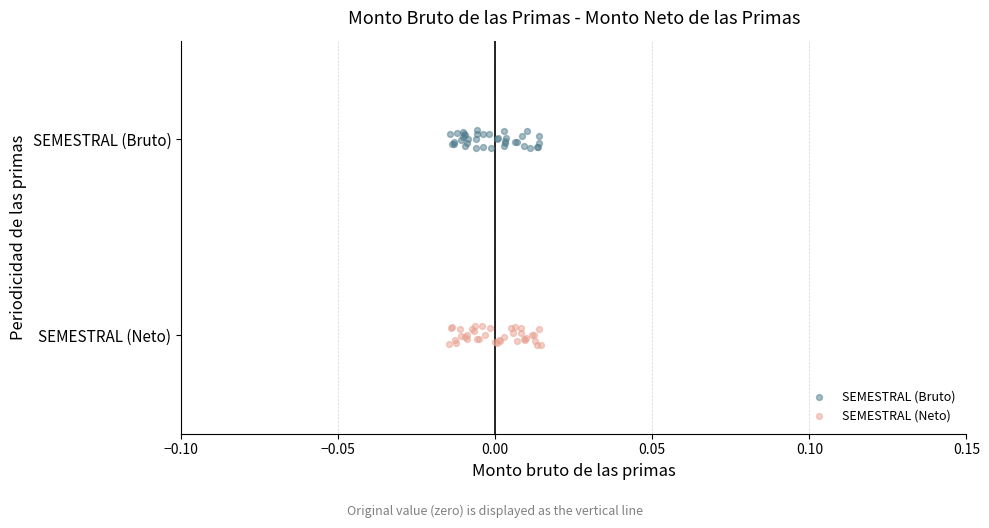

Which series contains the highest Y value?

SEMESTRAL (Bruto)